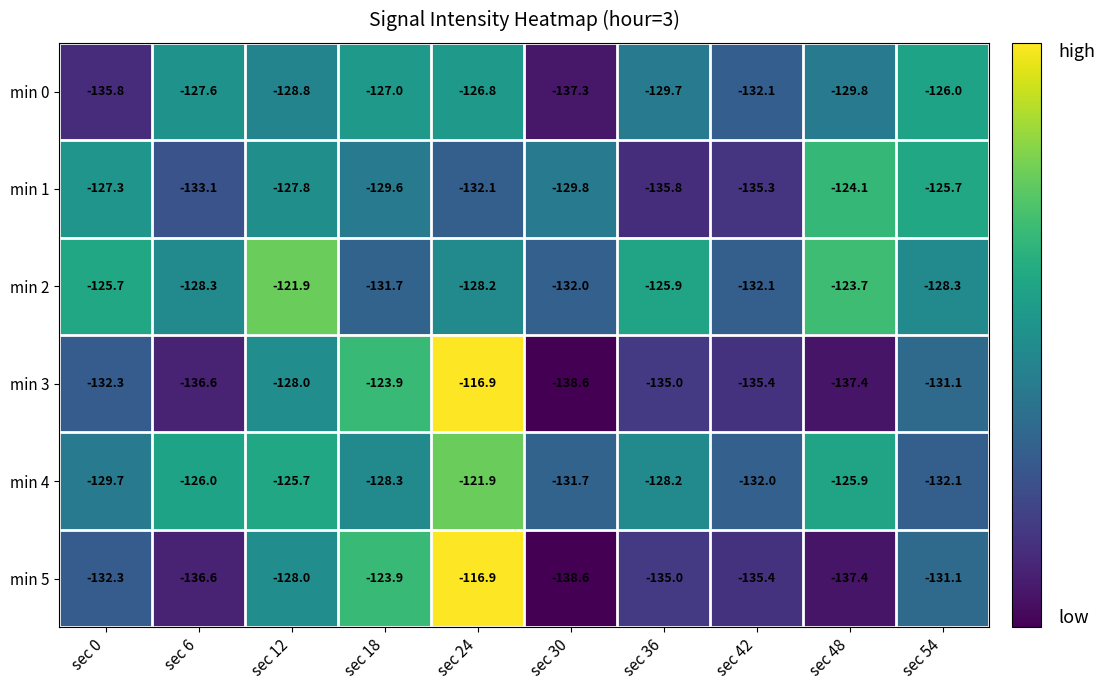

Count the number of categories in the chart.

10